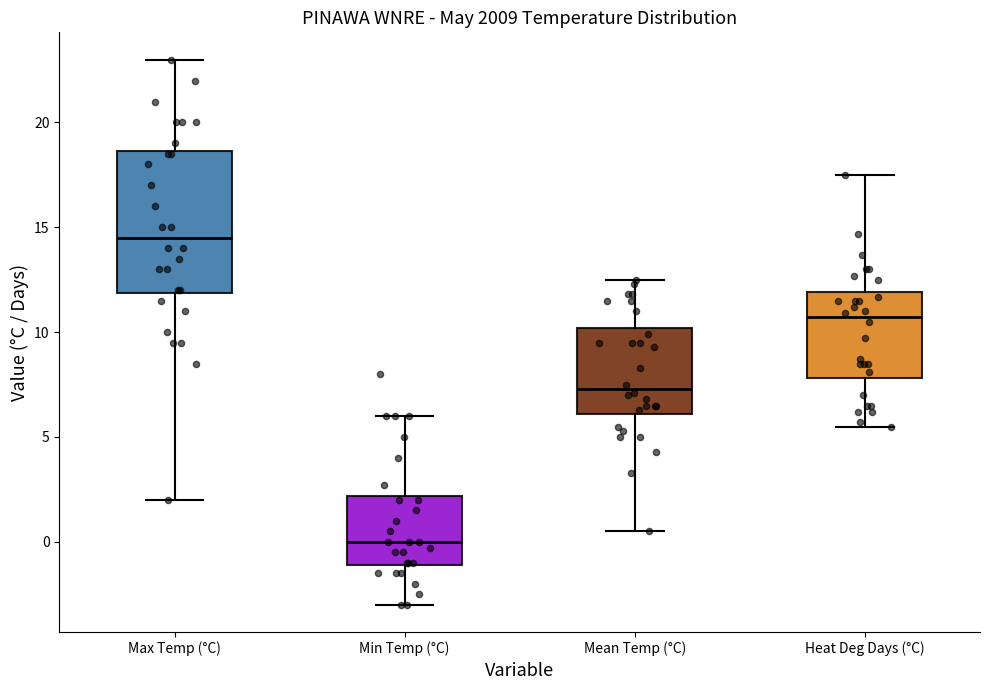

Where does the upper whisker of the box for Mean Temp (°C) end on the y-axis? The values are not printed on the chart, so give them approximately, as read against the axis.

12.5